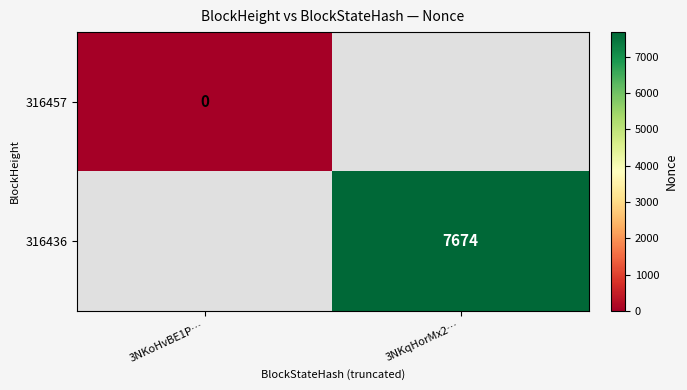

The value of 316436 at 3NKqHorMx2… is 12761. True or false?

False